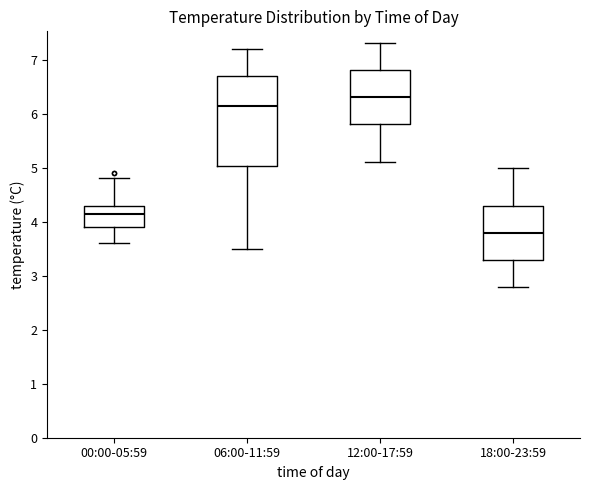

Comparing the boxes themselves (not the whiskers), which one is the tallest?

06:00-11:59